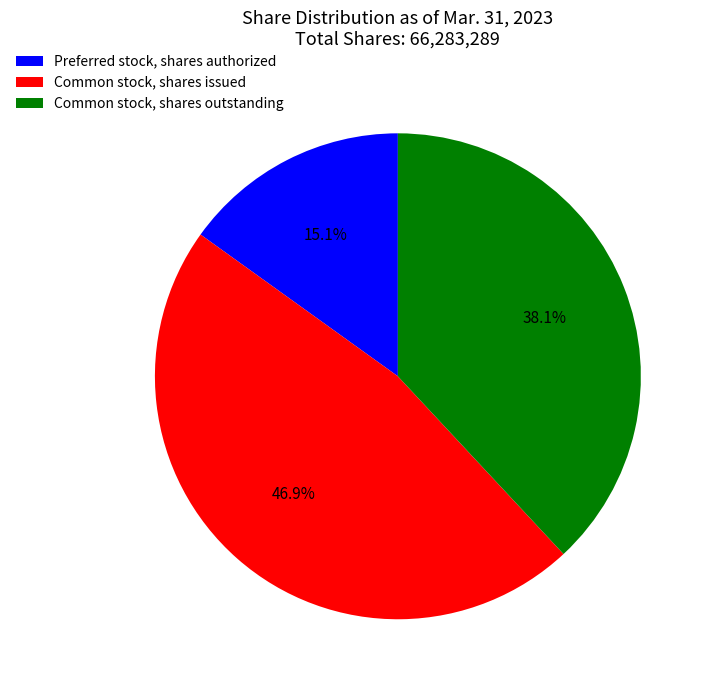

What is the ratio of the value at Common stock, shares outstanding to the value at Common stock, shares issued?

0.8